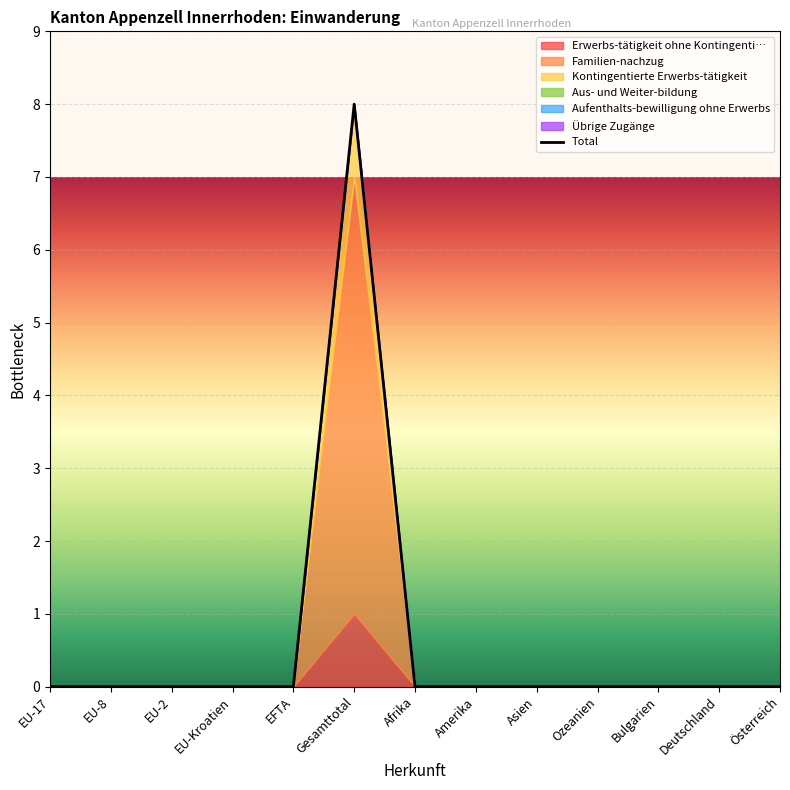

What is the sum of all Erwerbs-tätigkeit ohne Kontingenti… values?

1